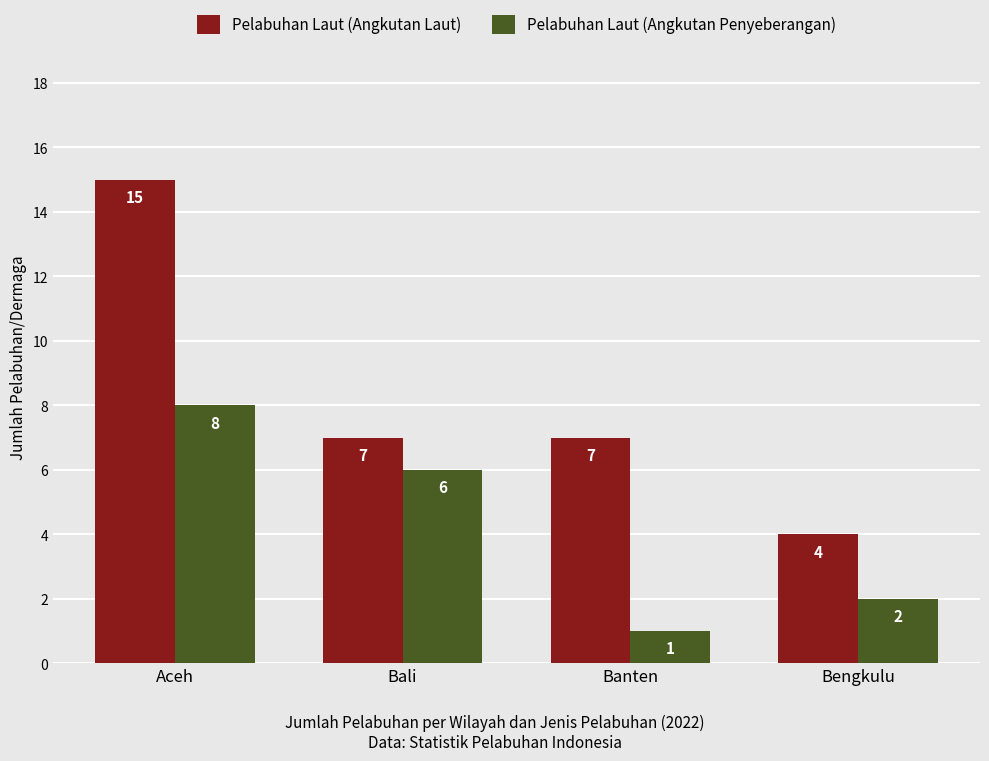

Count the number of data series in this chart.

2